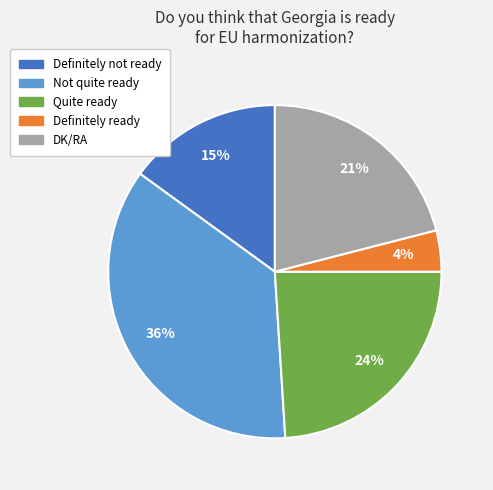

Between Quite ready and DK/RA, which is larger?

Quite ready